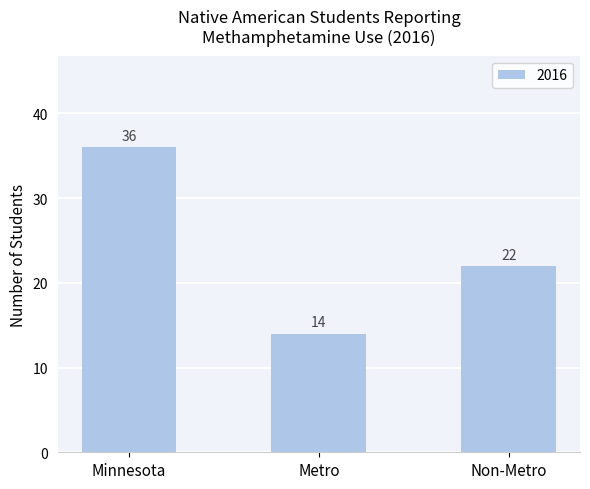

What is the greatest value displayed?

36